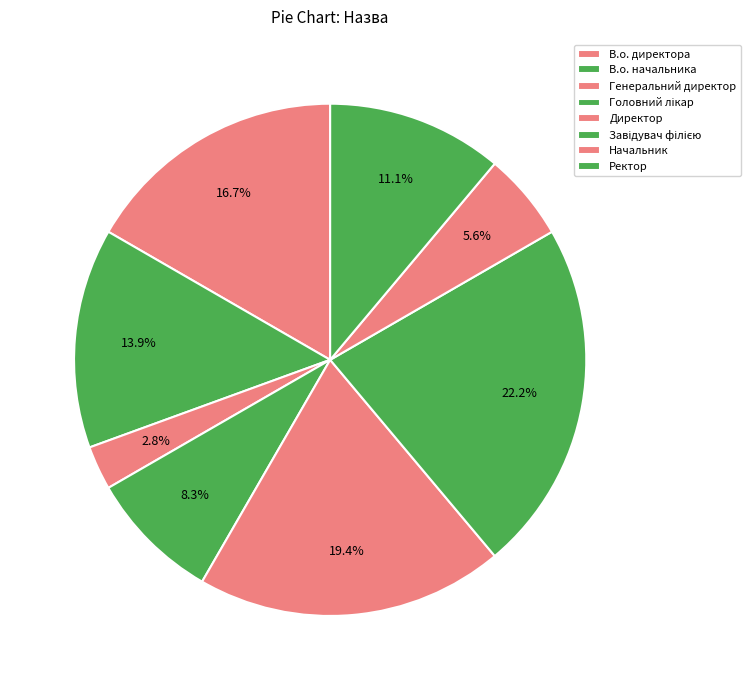

Count the number of slices in the pie.

8